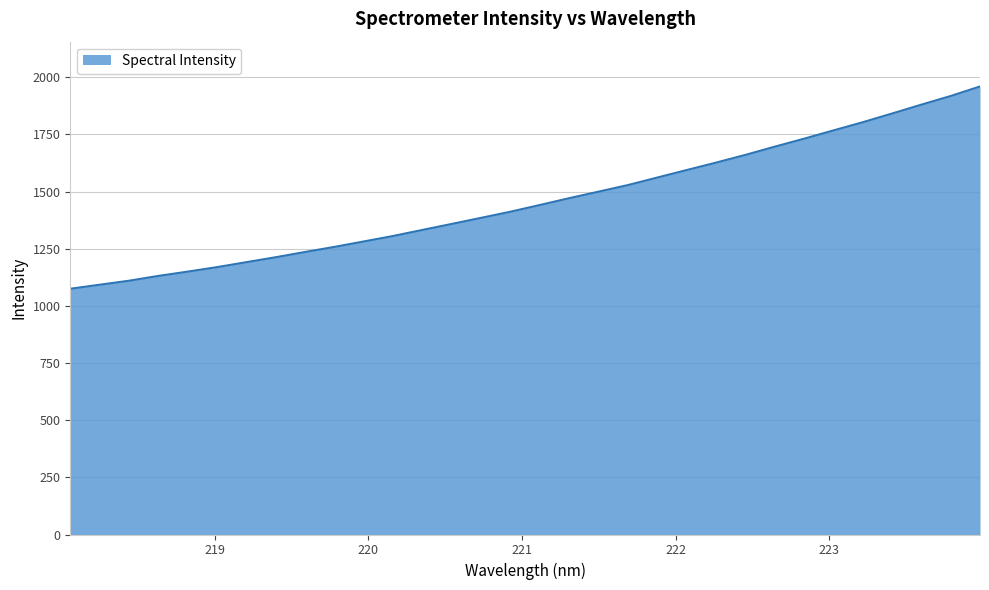

What is the difference between the maximum and minimum values?

884.9